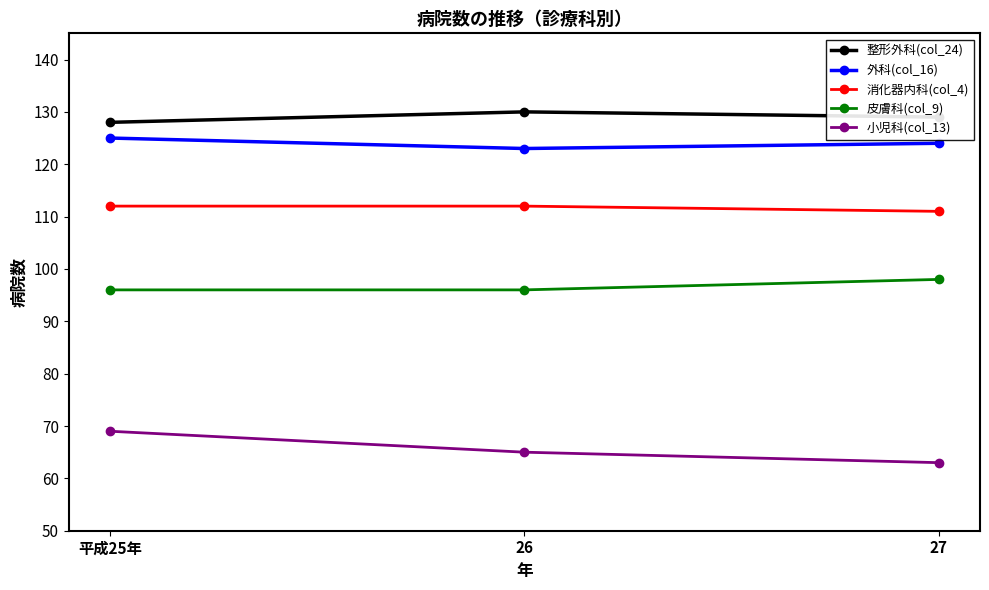

Count the number of data series in this chart.

5